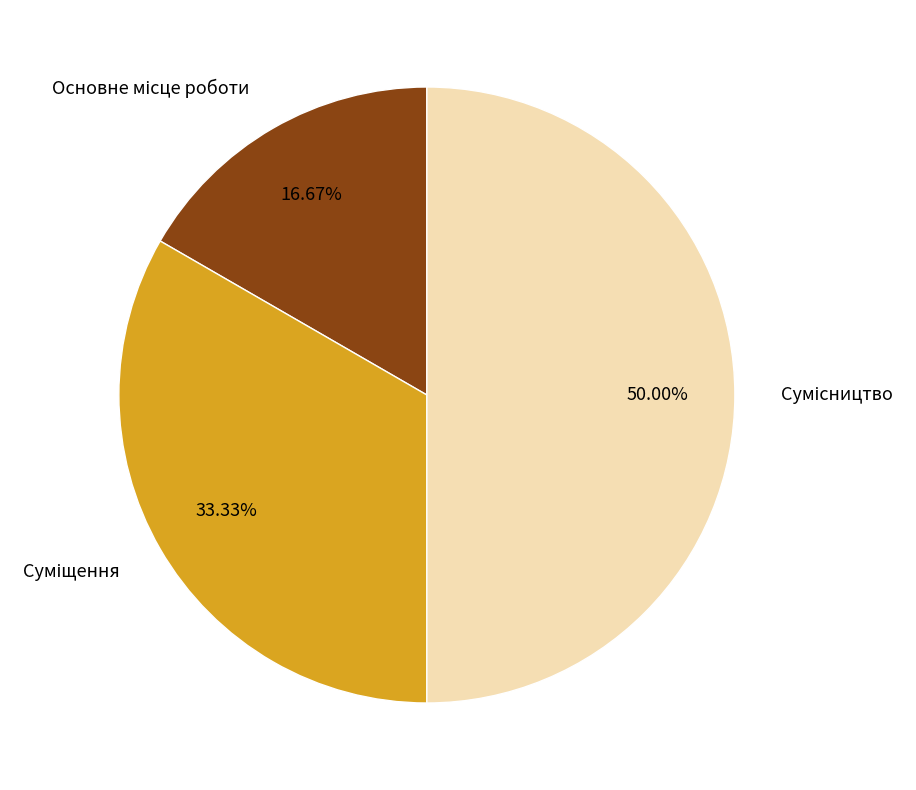

Is it true that Суміщення is 44% of the pie?

False